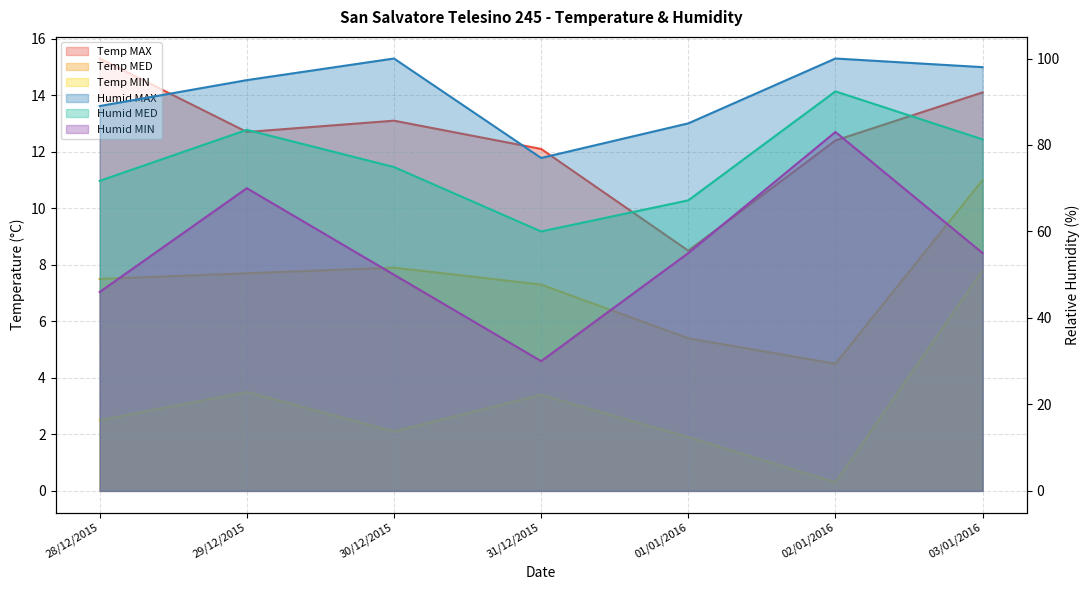

What value does the Humid MED series have at 03/01/2016?

81.3